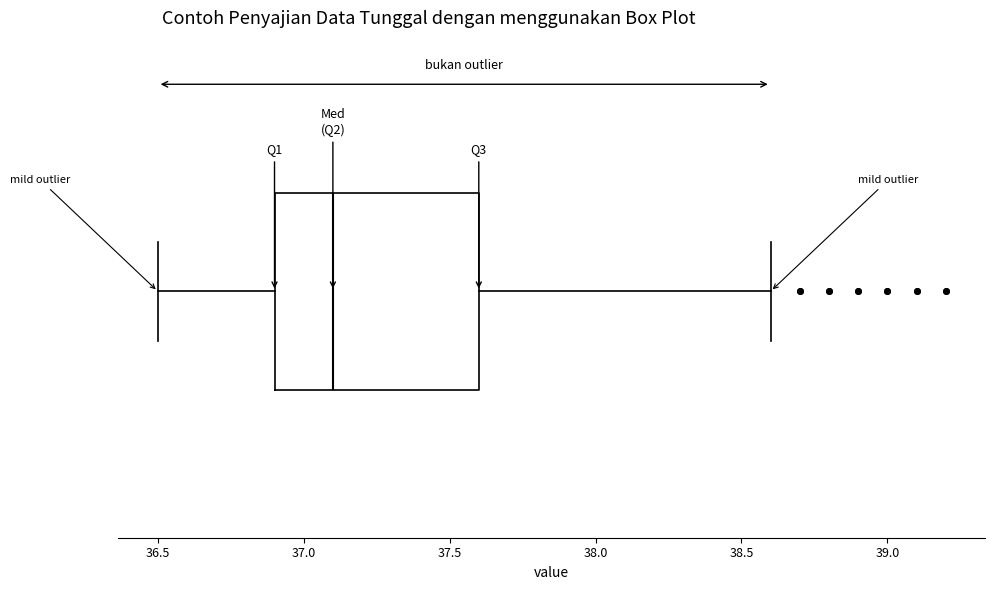

Read this box plot against the x-axis: the position of the median line, the range covered by the box, and the ends of both whiskers. The values are not printed on the chart, so give them approximately, as read against the axis.

median 37.1, box 36.9 to 37.6, whiskers 36.5 to 38.6